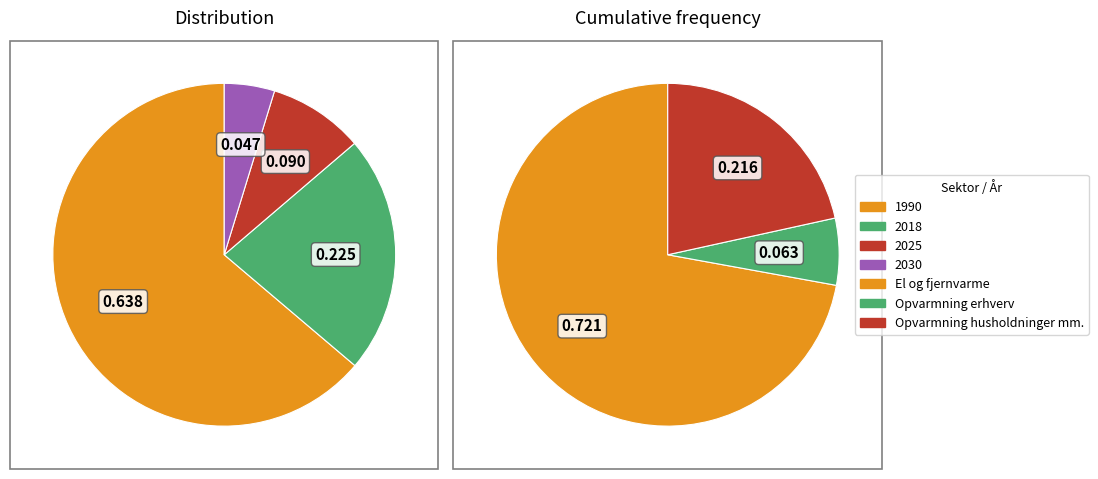

To the nearest percent, what is the difference between the largest and smallest slice percentages?

59%